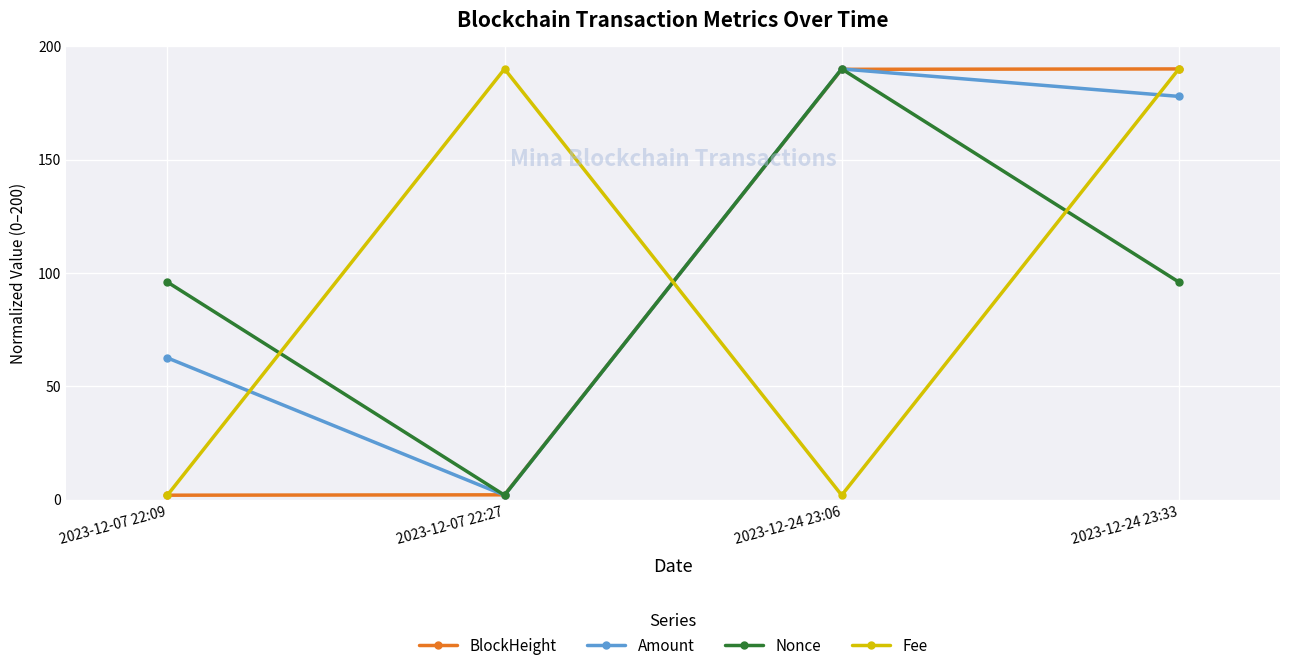

What is the label of the 3rd point from the right?

2023-12-07 22:27